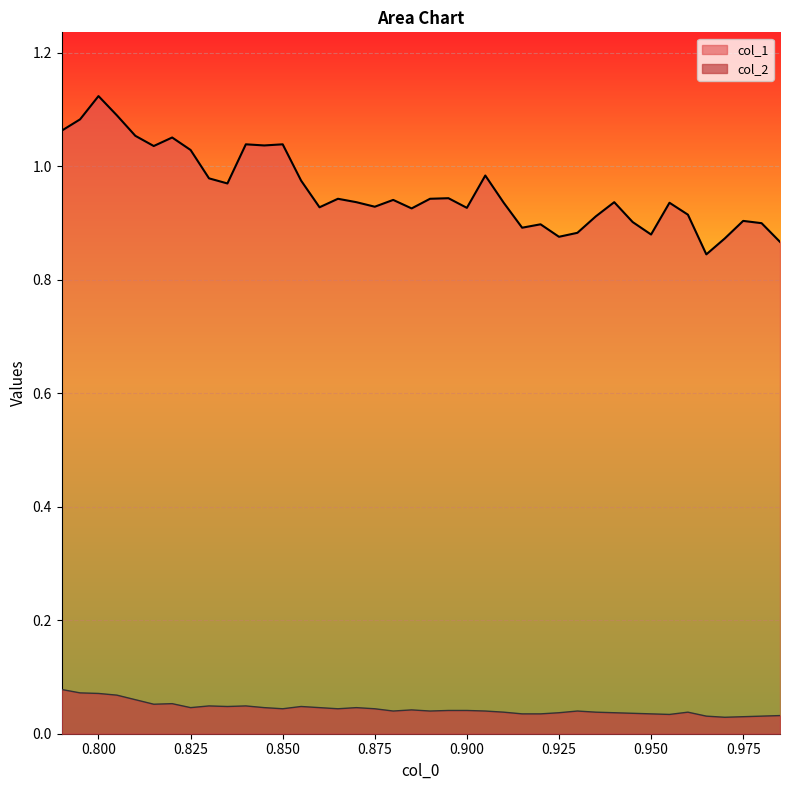

How many interior local peaks does the col_2 series have?

8